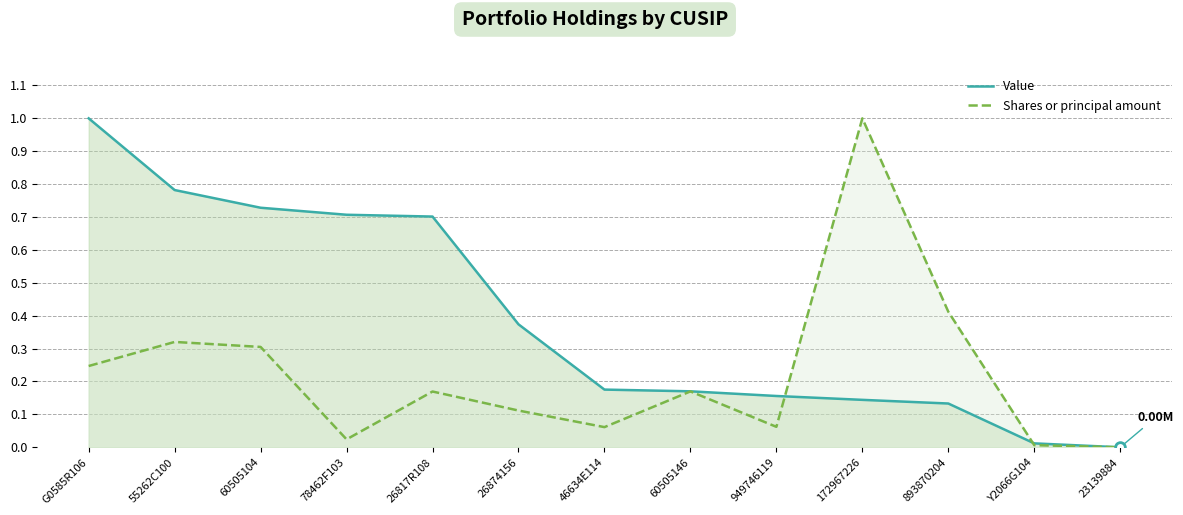

How many lines are shown in the chart?

2